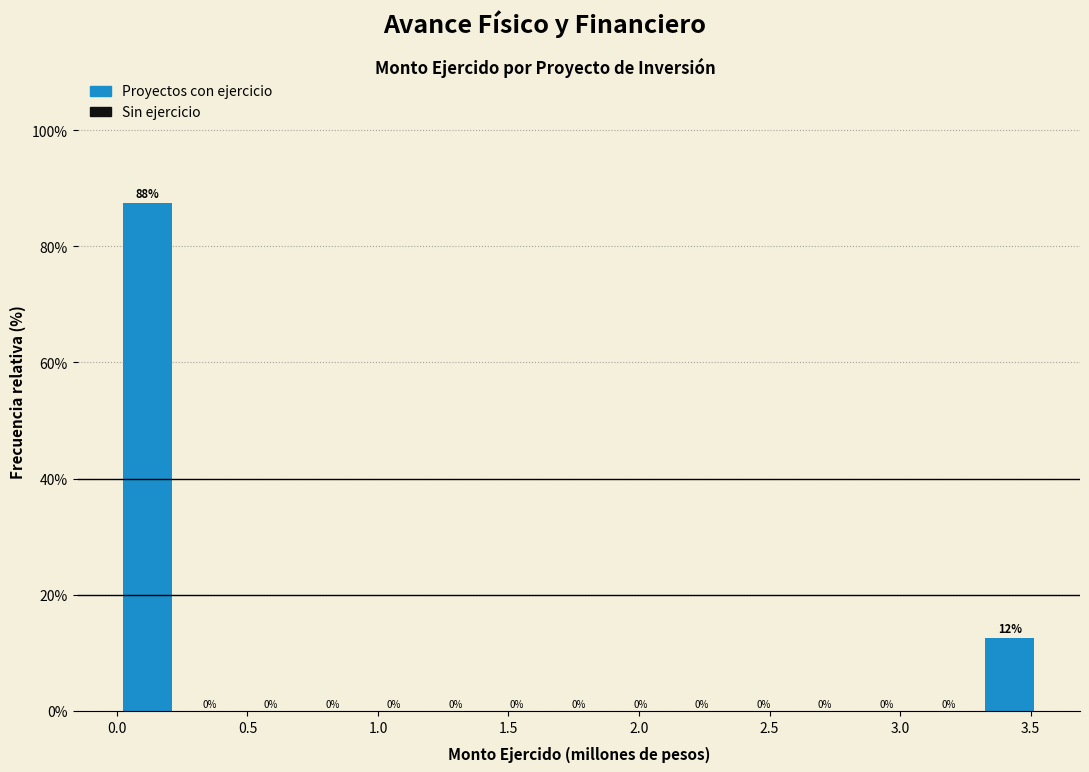

Over which range of the x-axis is the bar tallest?

0.00 to 0.25